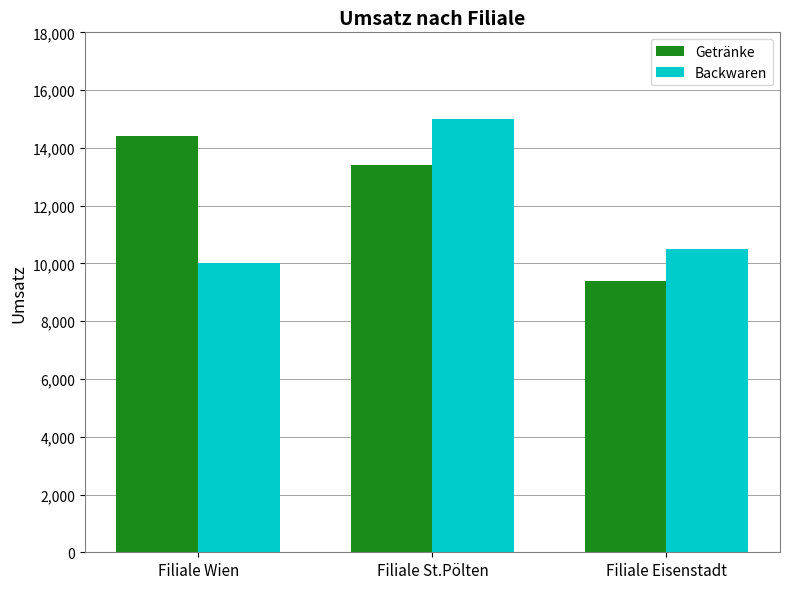

How many bars are there in total?

6